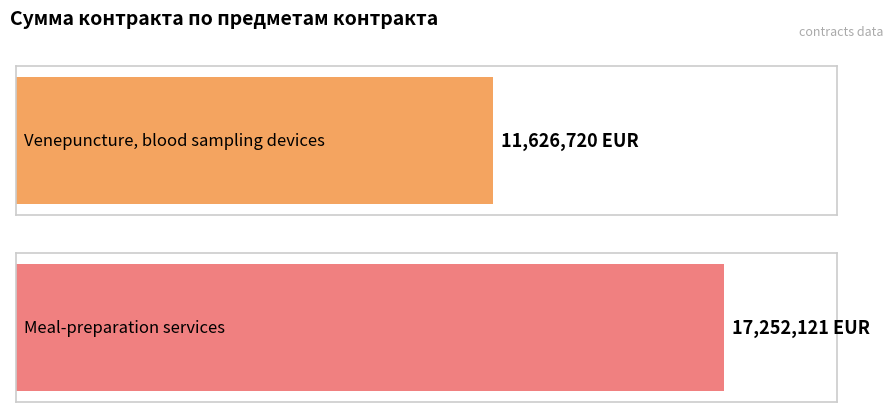

Reading left to right, extract all data points from this chart.

Venepuncture, blood sampling devices=11626720	Meal-preparation services=17252121